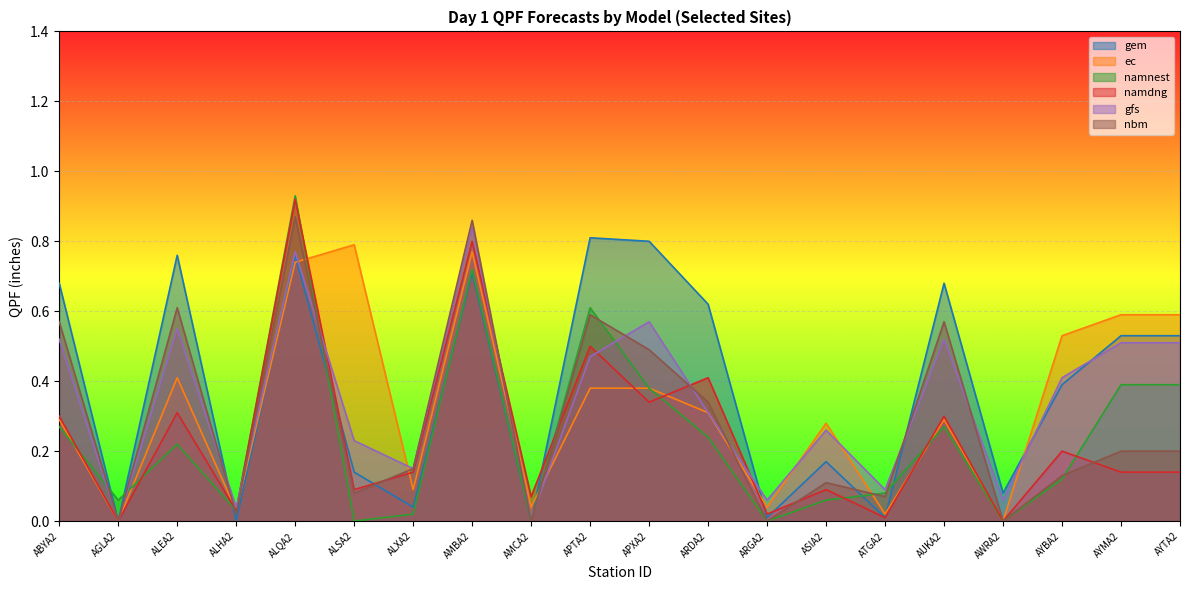

Reading left to right, list all the values displayed in this chart.

gem: ABYA2=0.7	AGLA2=0.0	ALEA2=0.8	ALHA2=0.0	ALQA2=0.8	ALSA2=0.1	ALXA2=0.0	AMBA2=0.7	AMCA2=0.0	APTA2=0.8	APXA2=0.8	ARDA2=0.6	ARGA2=0.0	ASIA2=0.2	ATGA2=0.0	AUKA2=0.7	AWRA2=0.1	AYBA2=0.4	AYMA2=0.5	AYTA2=0.5
ec: ABYA2=0.3	AGLA2=0.0	ALEA2=0.4	ALHA2=0.0	ALQA2=0.7	ALSA2=0.8	ALXA2=0.1	AMBA2=0.8	AMCA2=0.0	APTA2=0.4	APXA2=0.4	ARDA2=0.3	ARGA2=0.0	ASIA2=0.3	ATGA2=0.0	AUKA2=0.3	AWRA2=0.0	AYBA2=0.5	AYMA2=0.6	AYTA2=0.6
namnest: ABYA2=0.3	AGLA2=0.1	ALEA2=0.2	ALHA2=0.0	ALQA2=0.9	ALSA2=0.0	ALXA2=0.0	AMBA2=0.7	AMCA2=0.0	APTA2=0.6	APXA2=0.4	ARDA2=0.2	ARGA2=0.0	ASIA2=0.1	ATGA2=0.1	AUKA2=0.3	AWRA2=0.0	AYBA2=0.1	AYMA2=0.4	AYTA2=0.4
namdng: ABYA2=0.3	AGLA2=0.0	ALEA2=0.3	ALHA2=0.0	ALQA2=0.9	ALSA2=0.1	ALXA2=0.1	AMBA2=0.8	AMCA2=0.1	APTA2=0.5	APXA2=0.3	ARDA2=0.4	ARGA2=0.0	ASIA2=0.1	ATGA2=0.0	AUKA2=0.3	AWRA2=0.0	AYBA2=0.2	AYMA2=0.1	AYTA2=0.1
gfs: ABYA2=0.5	AGLA2=0.0	ALEA2=0.6	ALHA2=0.0	ALQA2=0.8	ALSA2=0.2	ALXA2=0.1	AMBA2=0.8	AMCA2=0.0	APTA2=0.5	APXA2=0.6	ARDA2=0.3	ARGA2=0.1	ASIA2=0.3	ATGA2=0.1	AUKA2=0.5	AWRA2=0.1	AYBA2=0.4	AYMA2=0.5	AYTA2=0.5
nbm: ABYA2=0.6	AGLA2=0.0	ALEA2=0.6	ALHA2=0.0	ALQA2=0.9	ALSA2=0.1	ALXA2=0.1	AMBA2=0.9	AMCA2=0.0	APTA2=0.6	APXA2=0.5	ARDA2=0.3	ARGA2=0.0	ASIA2=0.1	ATGA2=0.1	AUKA2=0.6	AWRA2=0.0	AYBA2=0.1	AYMA2=0.2	AYTA2=0.2